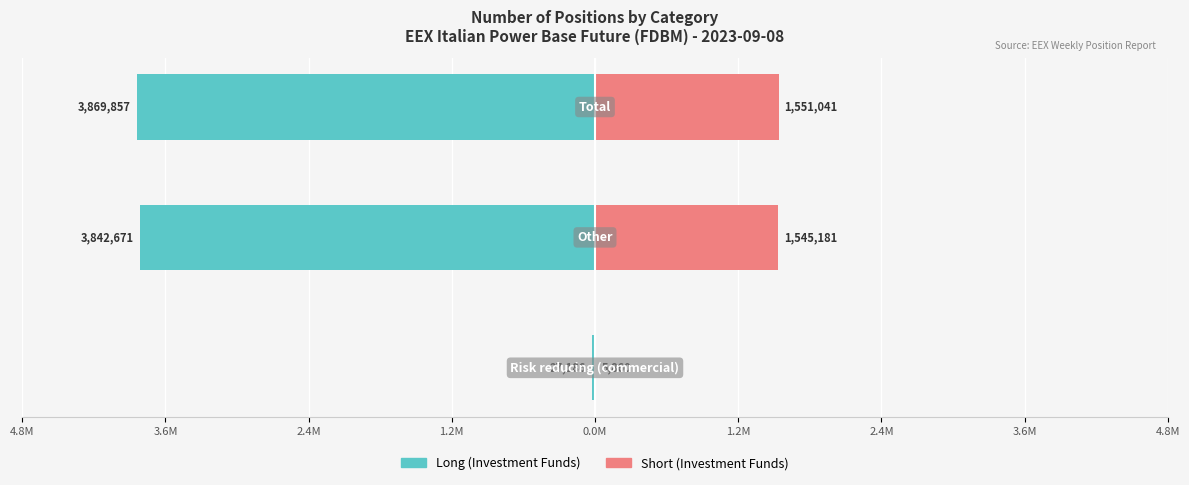

Which series changed the most between 4.8M and 2.4M?

Long